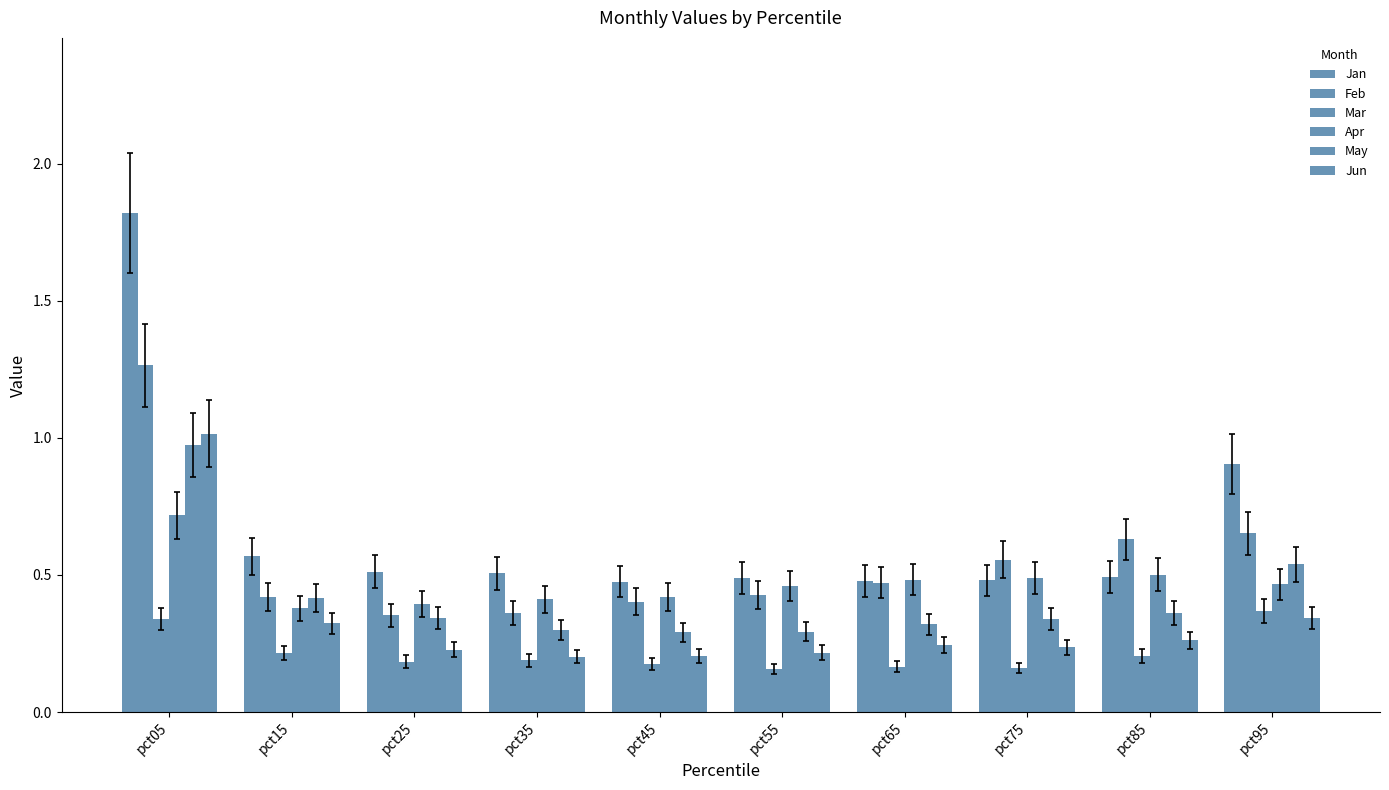

What is the difference between the maximum and minimum values in the Feb series?

0.9